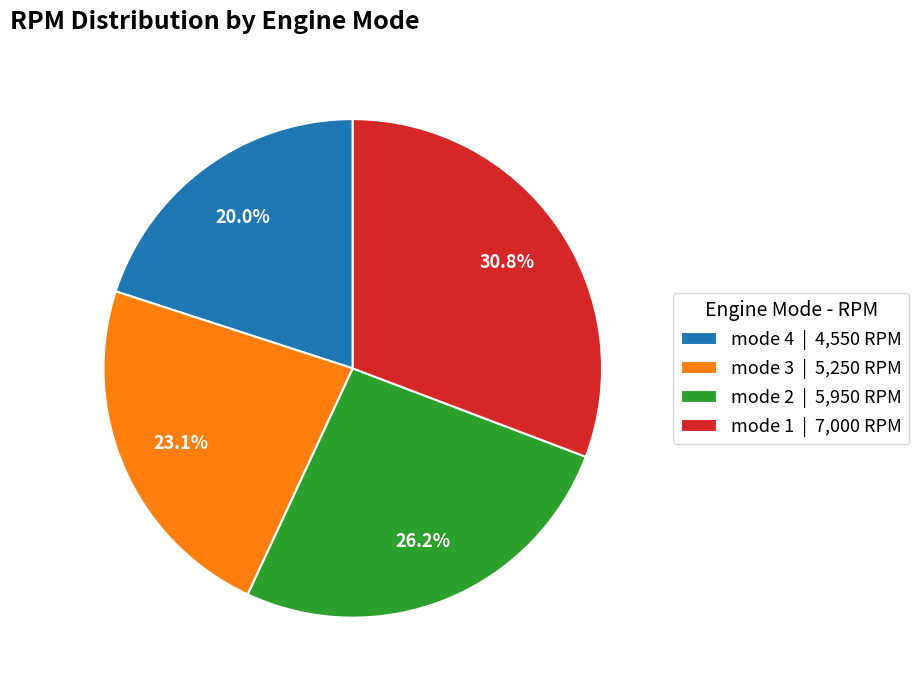

What percentage is NOT represented by mode 1?

69.2%